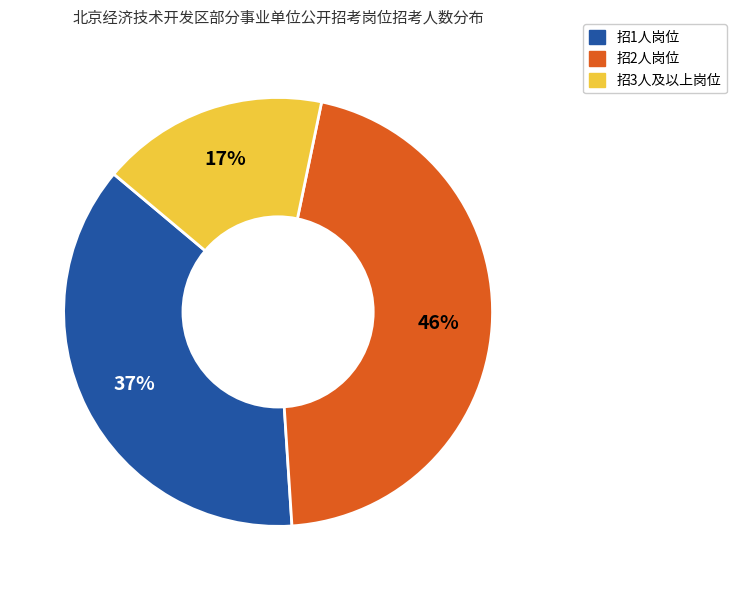

To the nearest percent, what is the average slice percentage?

33%